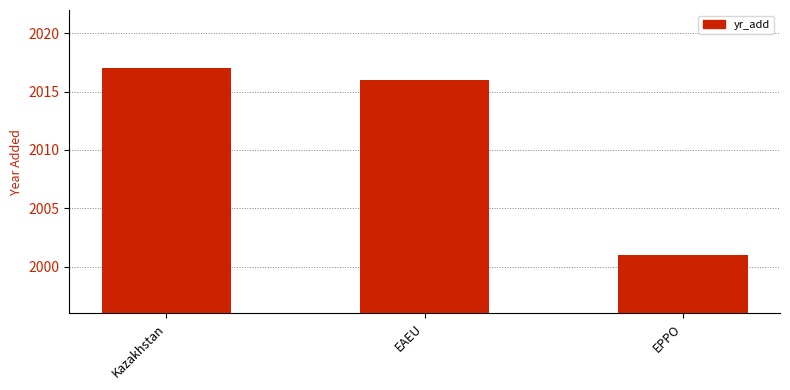

True or false: the data shows 706 at EAEU.

False